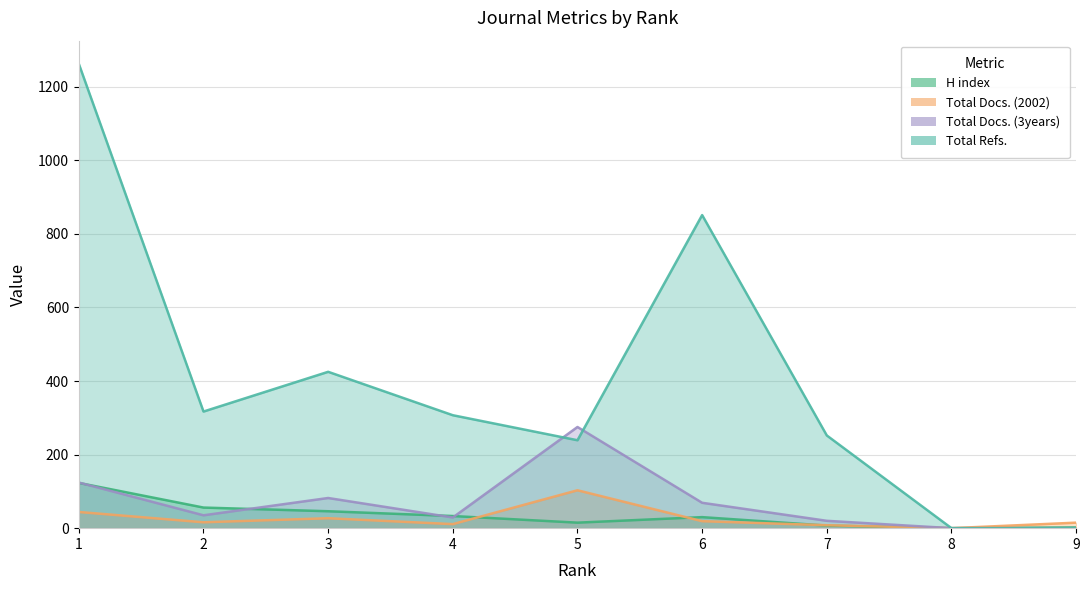

The Total Docs. (3years) series shows 0 at 9. True or false?

True